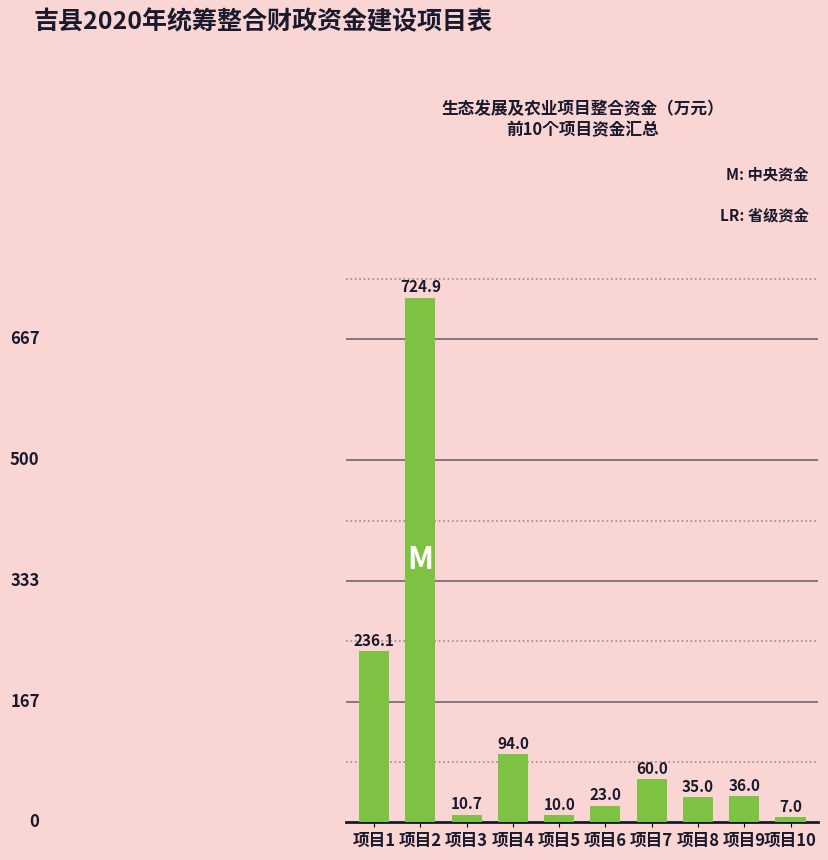

What is the average value?

123.7